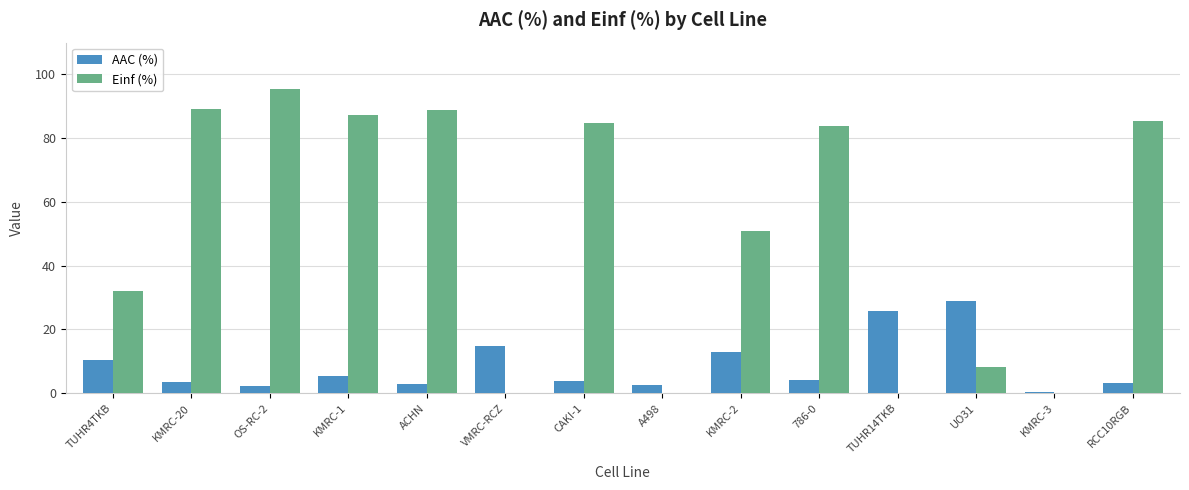

Is it true that AAC (%) equals 3.5 at KMRC-20?

True